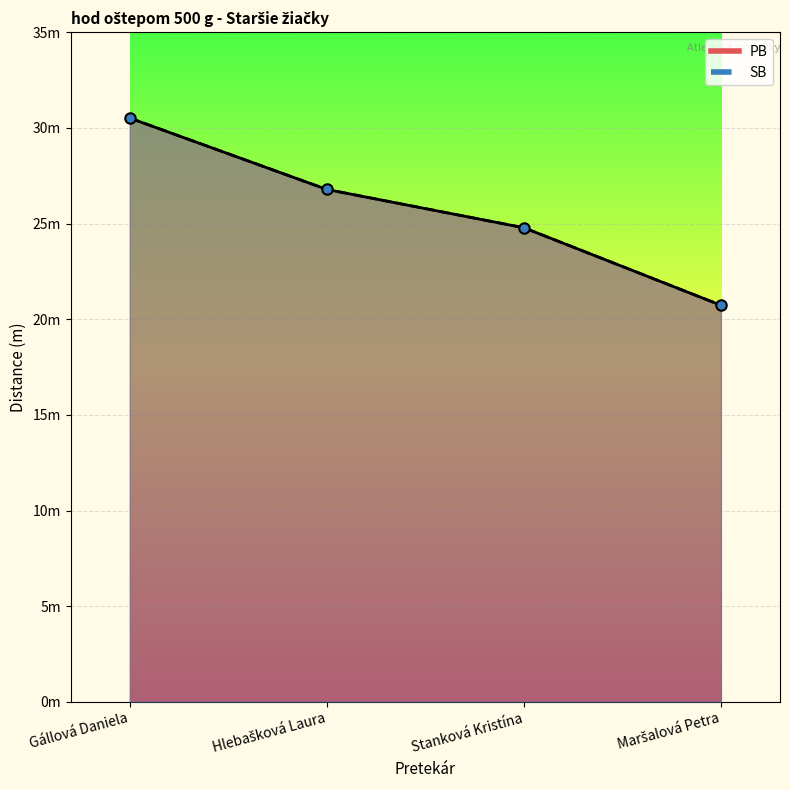

What value does the PB series have at Gállová Daniela?

30.5